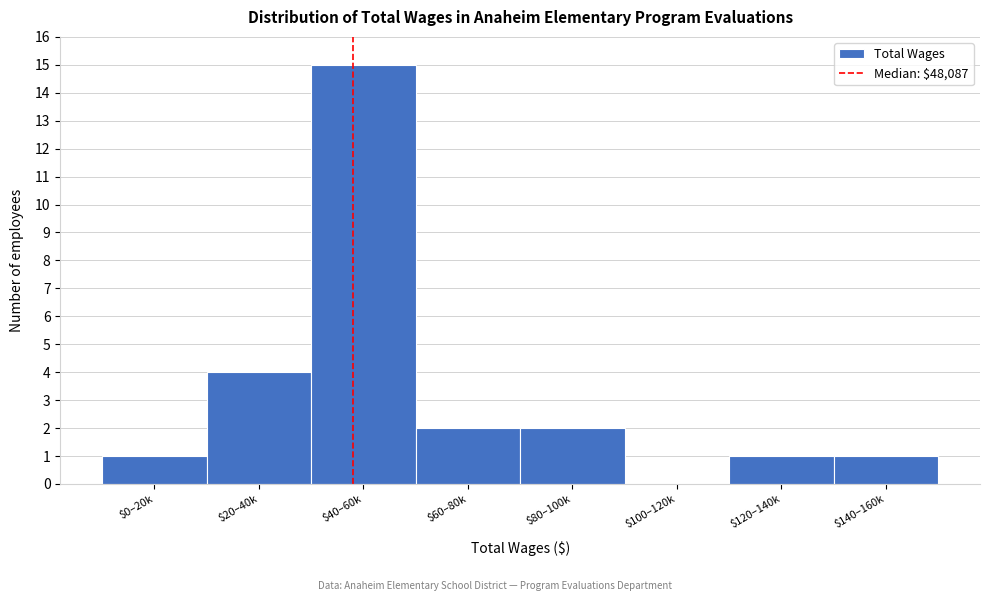

What is the sum of all values?

26